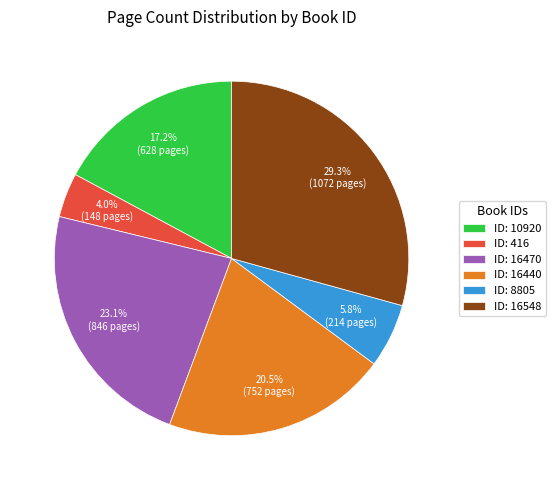

How many slices are in this pie chart?

6